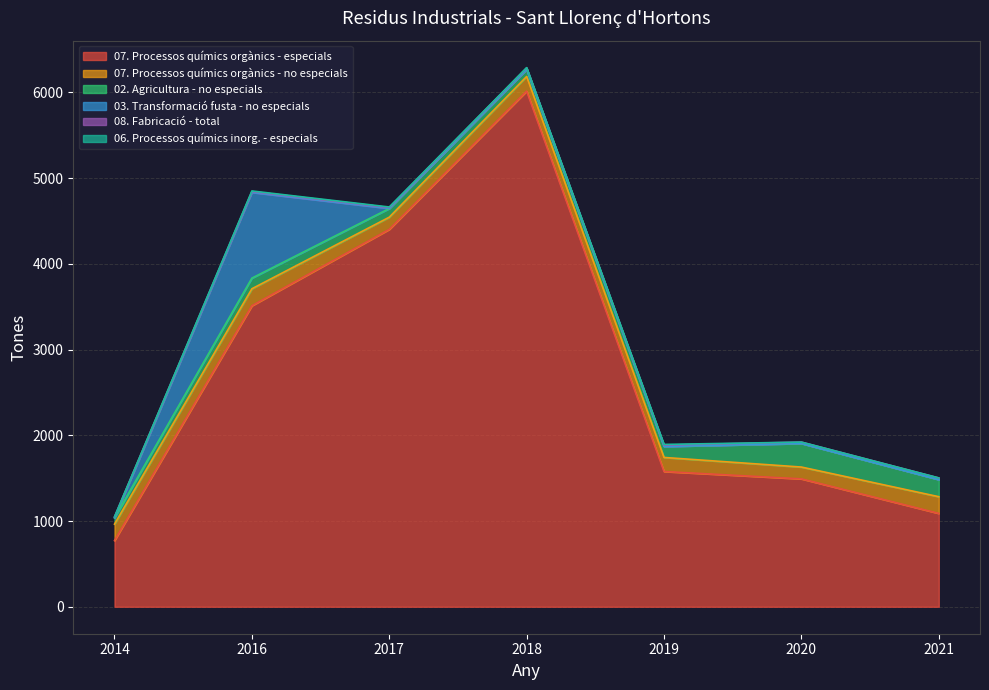

Does the chart have visible grid lines?

Yes